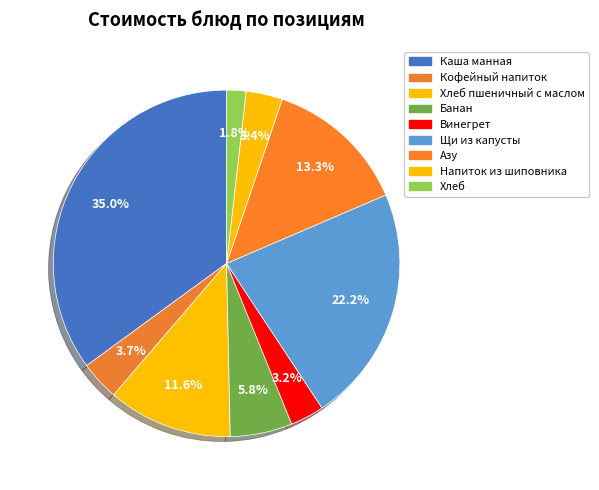

Which slice is the largest?

Каша манная